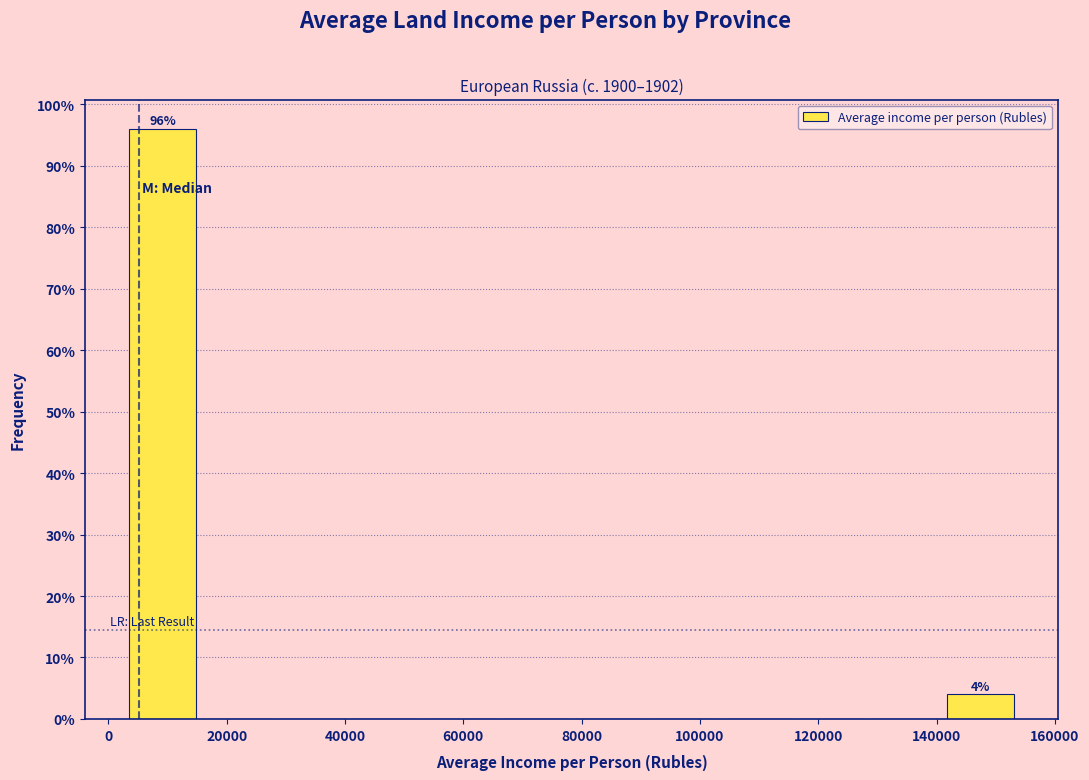

Over which range of the x-axis is the bar tallest?

4000 to 16000